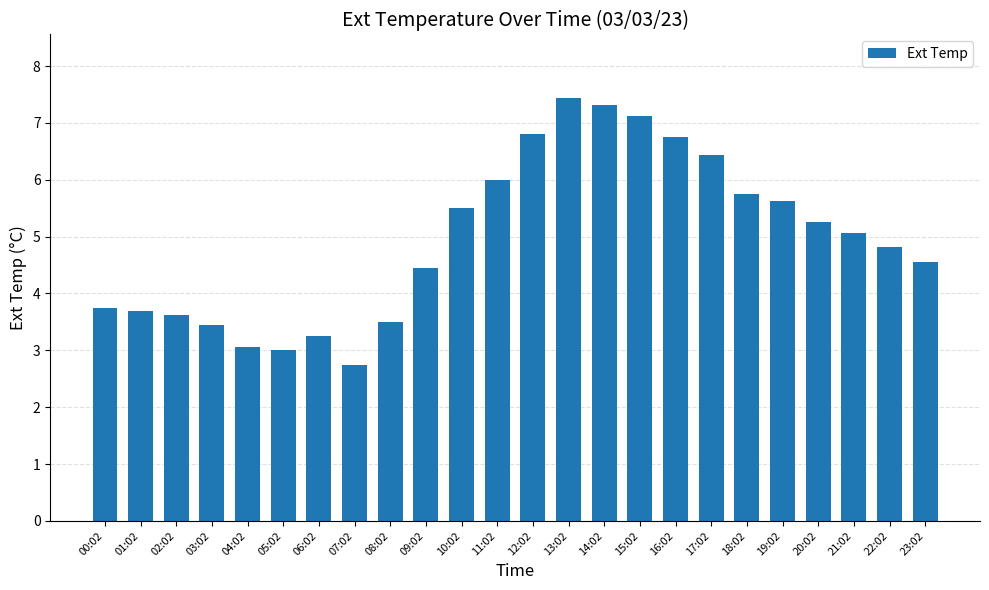

What is the difference between the second highest and second lowest values?

4.3